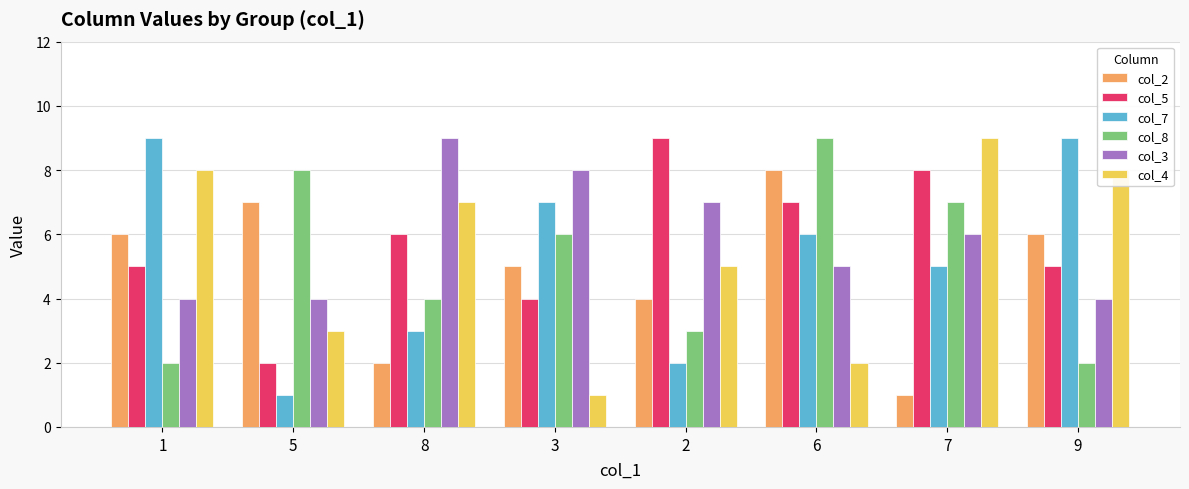

Between 2 and 6, which series saw the biggest shift?

col_8